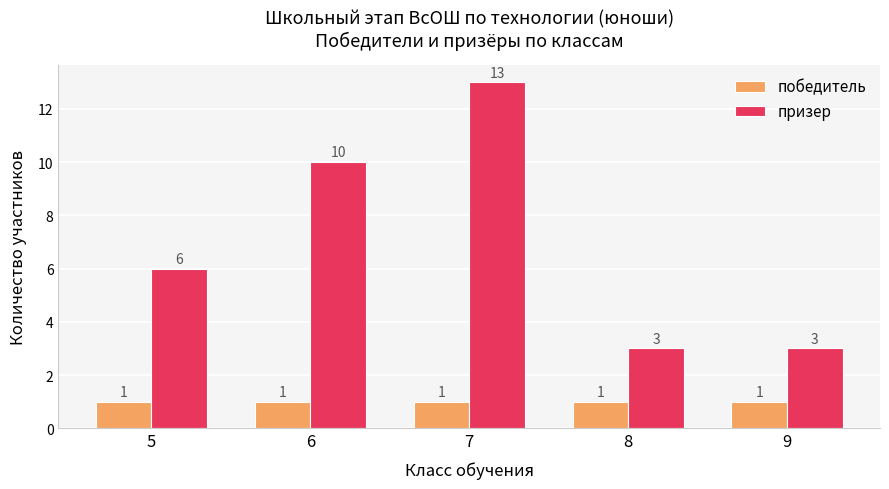

The призер series shows 17 at 6. True or false?

False